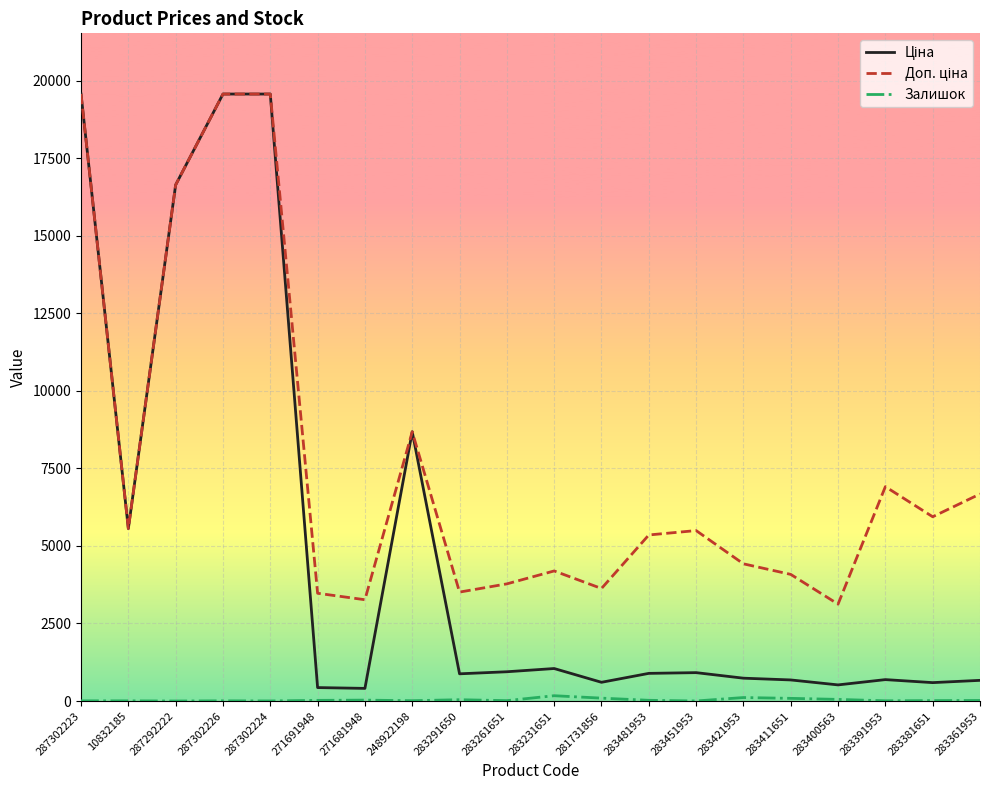

What is the greatest value displayed?

19564.9